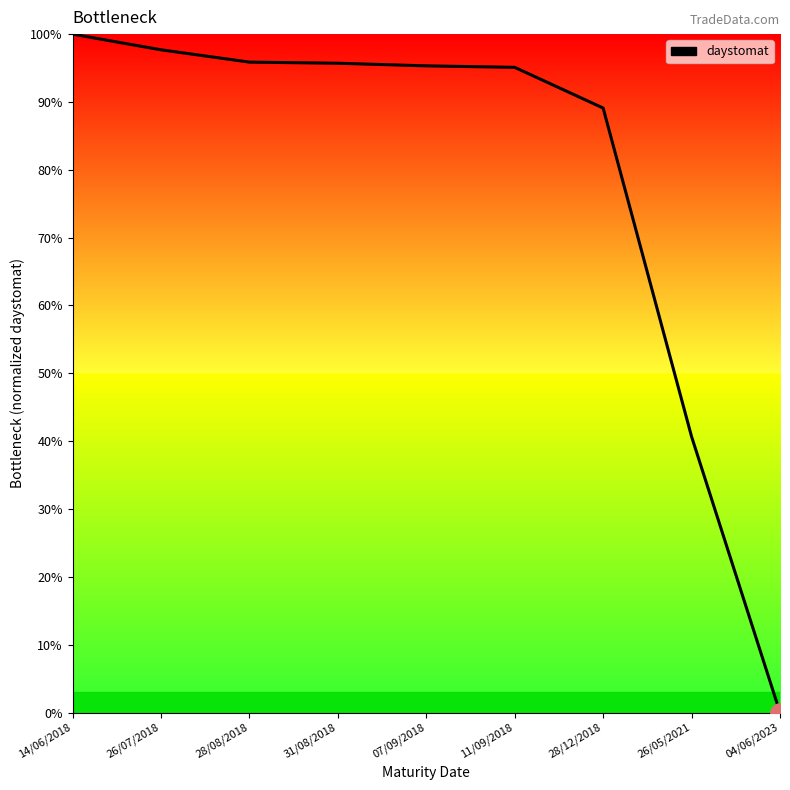

How many positive values are there?

8